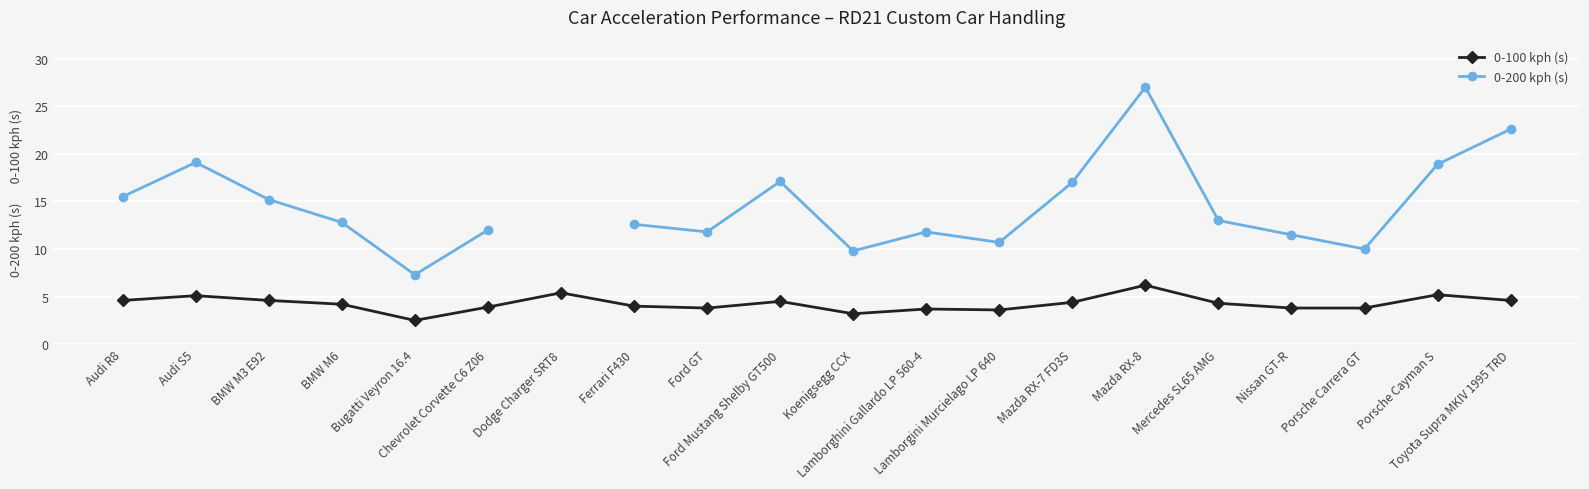

In 0-200 kph (s), how many points are higher than both neighbors (excluding endpoints)?

4